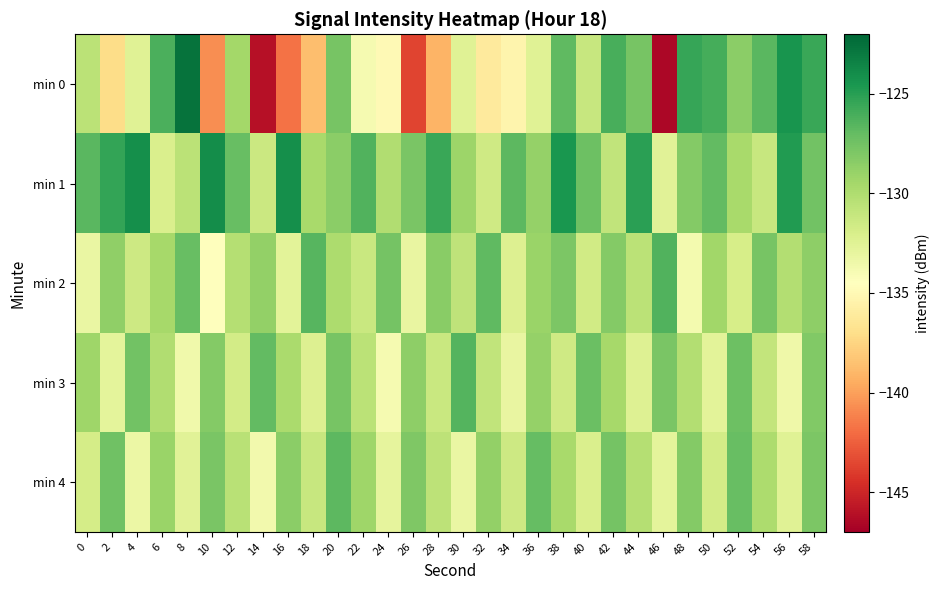

What is the greatest value displayed?

-122.6